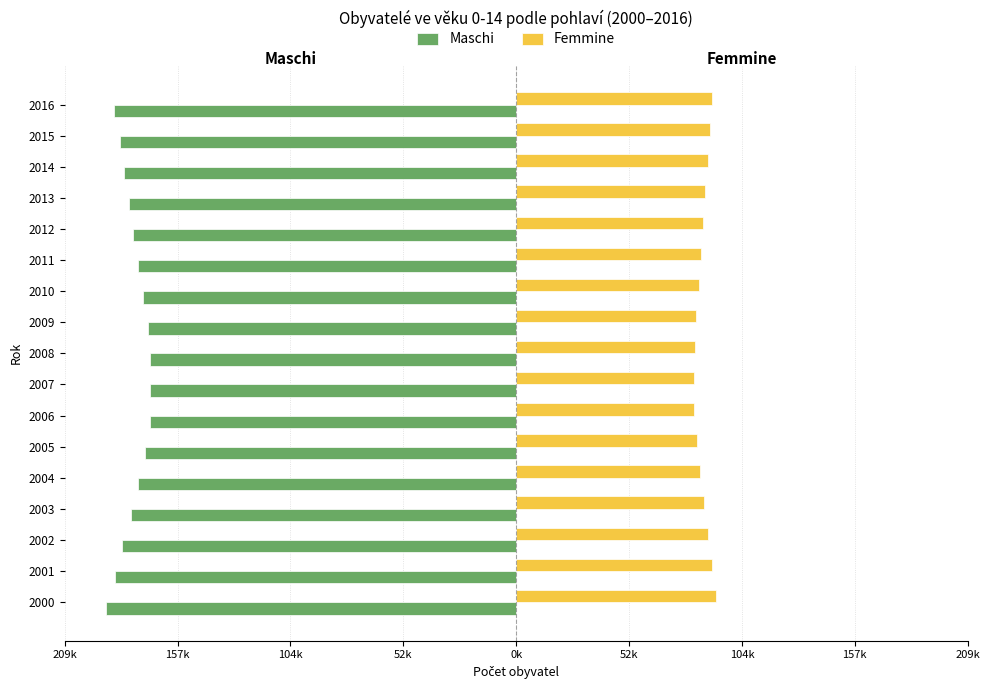

What are all the series names shown in the legend?

Maschi, Femmine